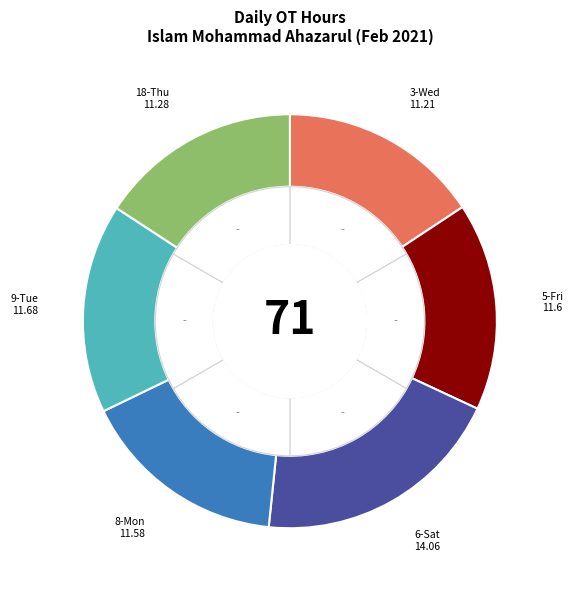

What portion of the pie excludes 9-Tue?

83.6%